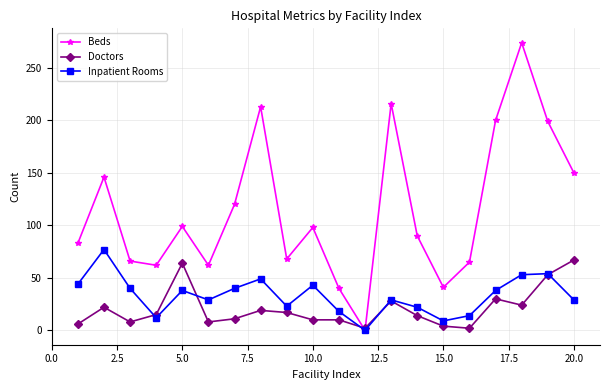

How many interior local peaks does the Beds series have?

6